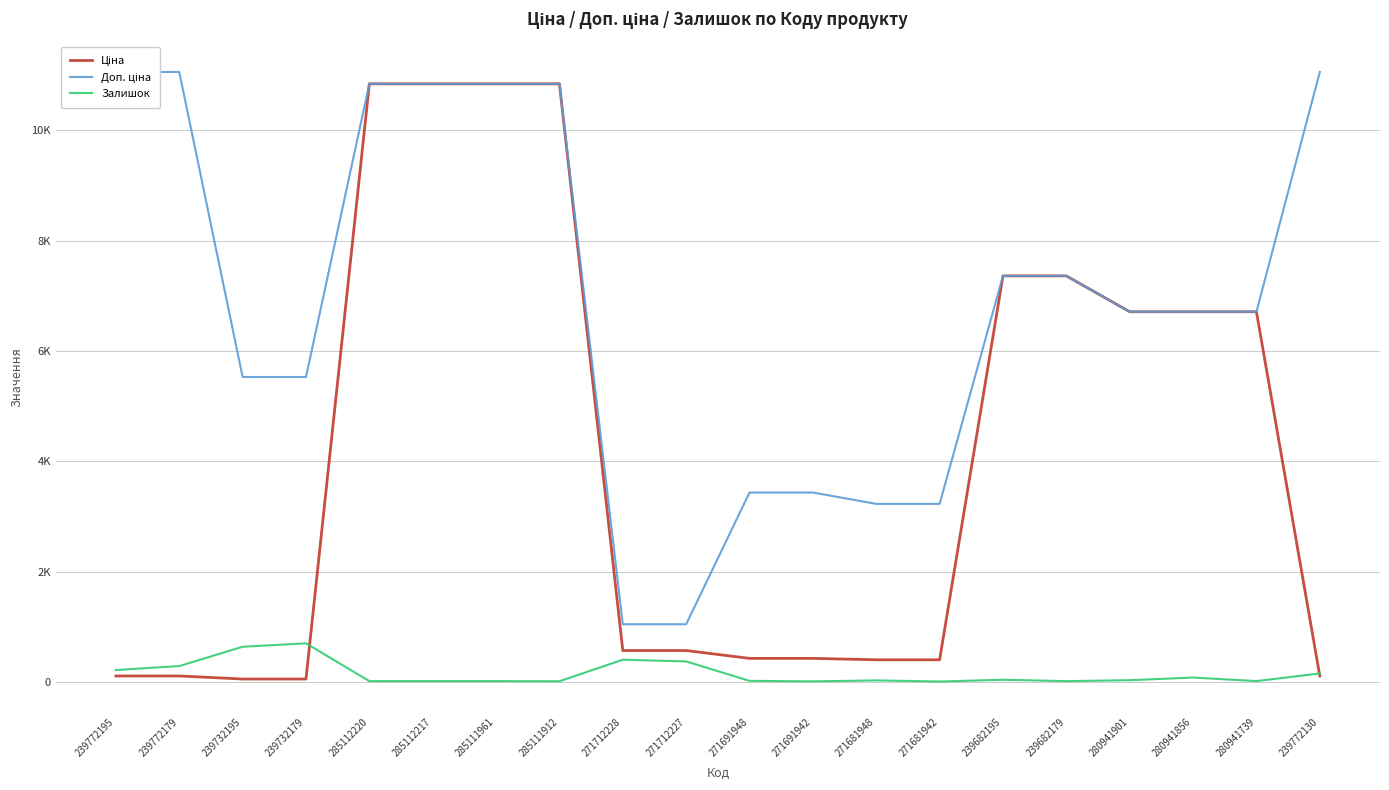

What is the average value of the Ціна series?

4073.1